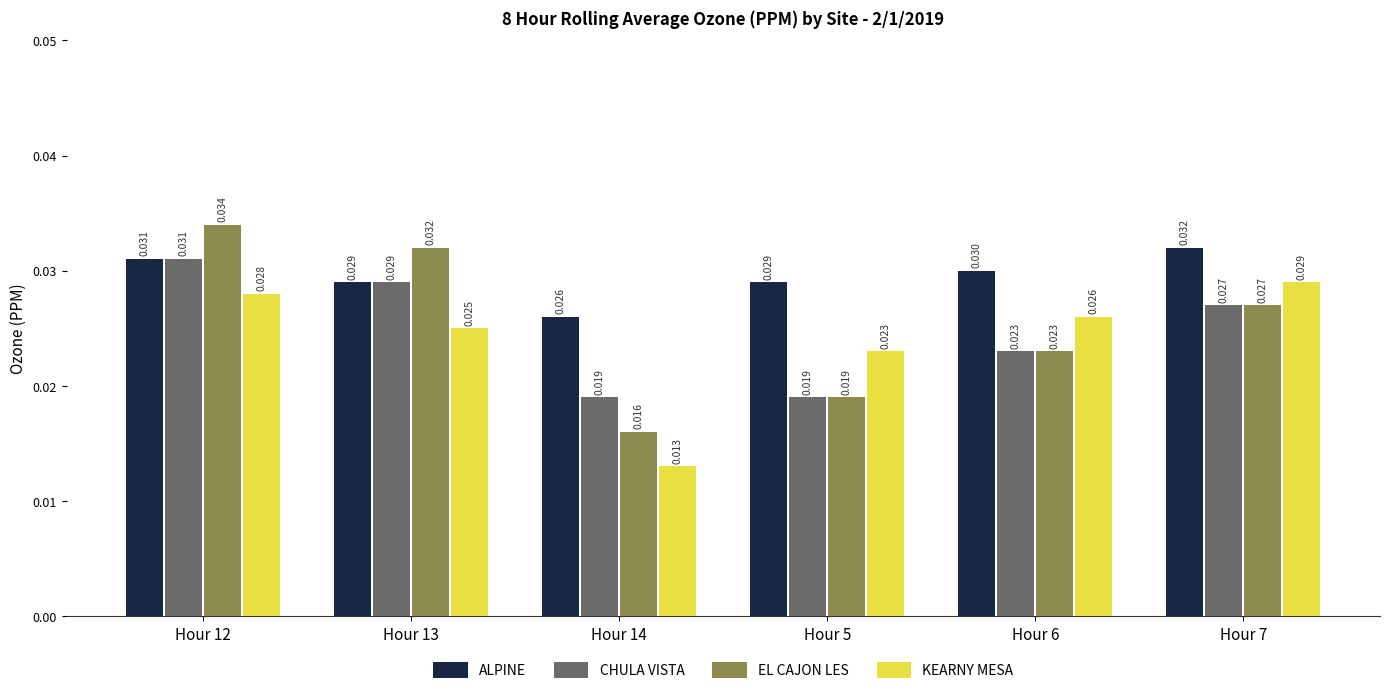

Is the value of KEARNY MESA at Hour 13 greater than the value of EL CAJON LES at Hour 5?

Yes